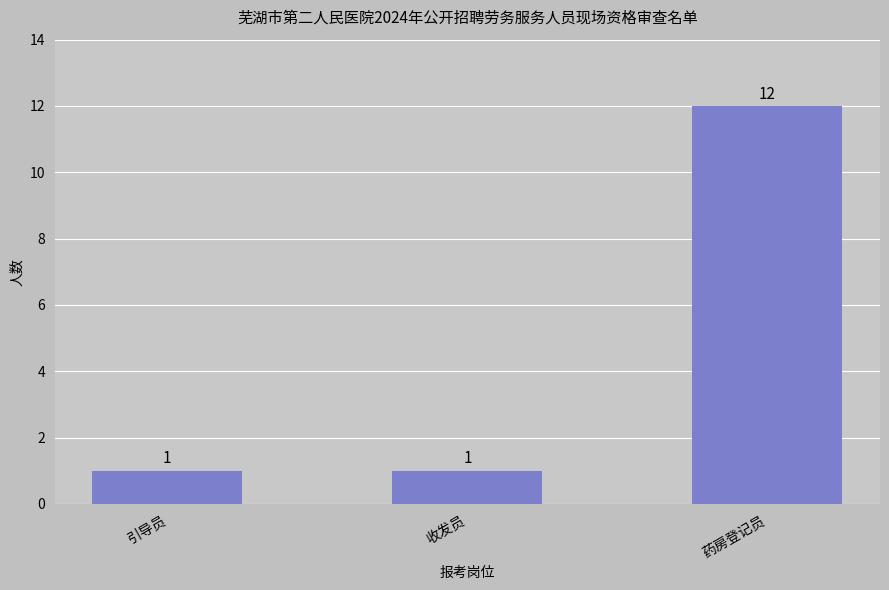

What is the minimum value shown in the chart?

1